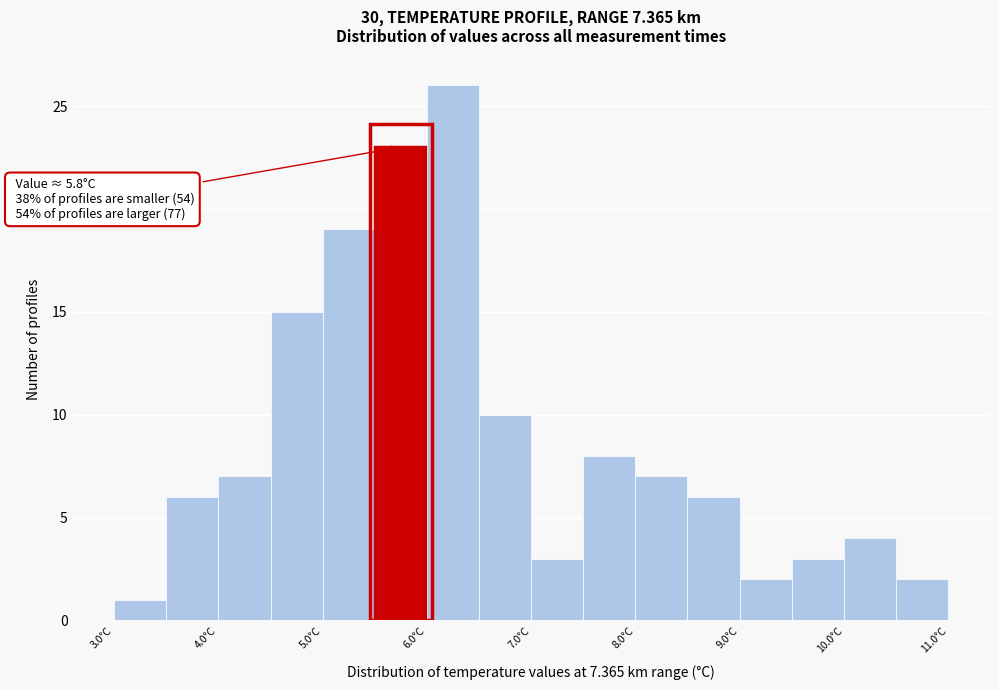

Over which range of the x-axis is the bar tallest?

6.0 to 6.5